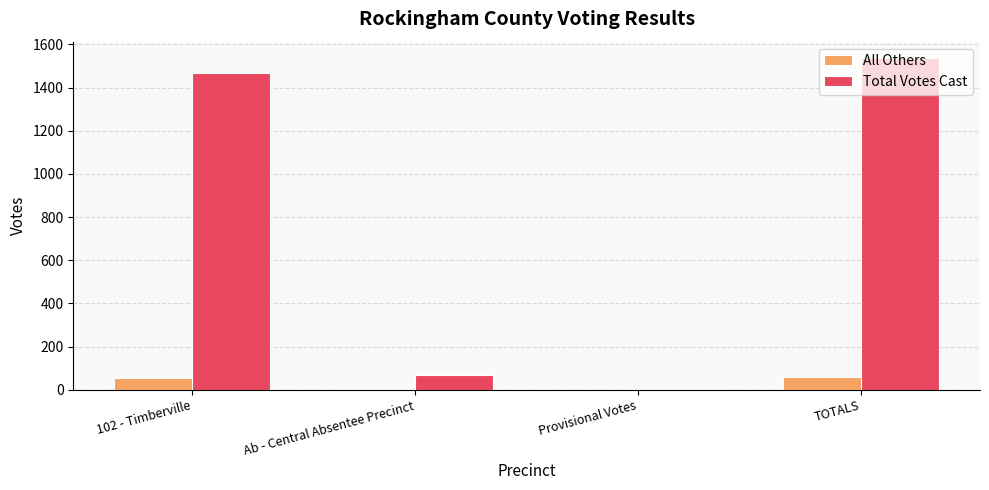

Which label corresponds to the largest value in the chart?

TOTALS